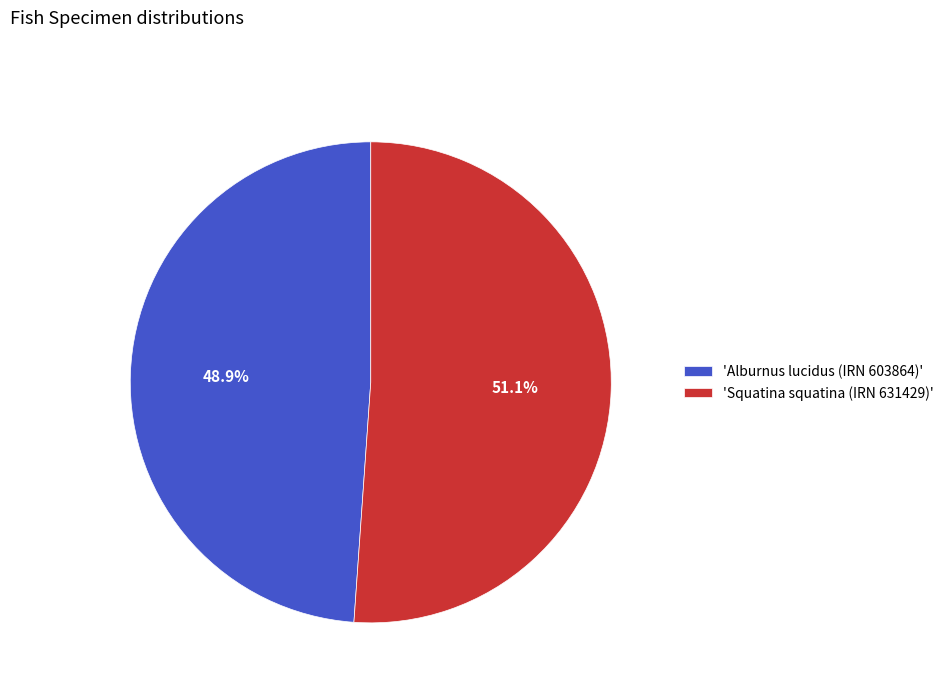

Is there a majority slice in this chart?

Yes